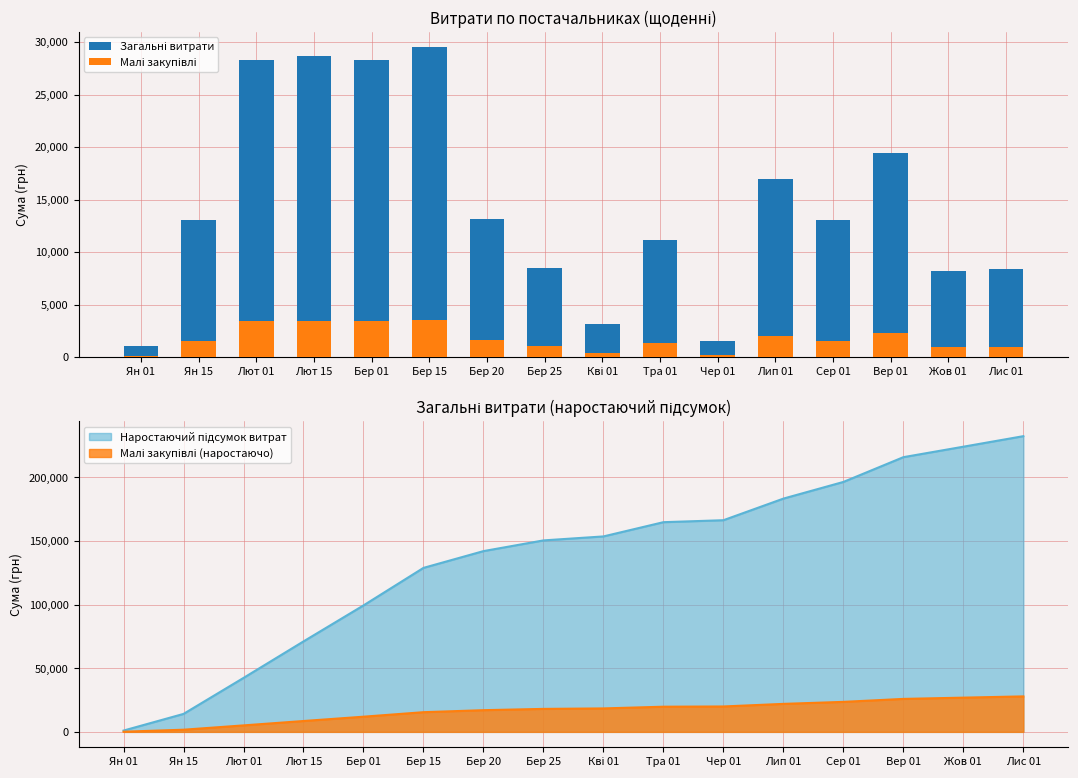

Is the value of Загальні витрати at Ян 15 greater than the value of Малі закупівлі at Бер 20?

Yes